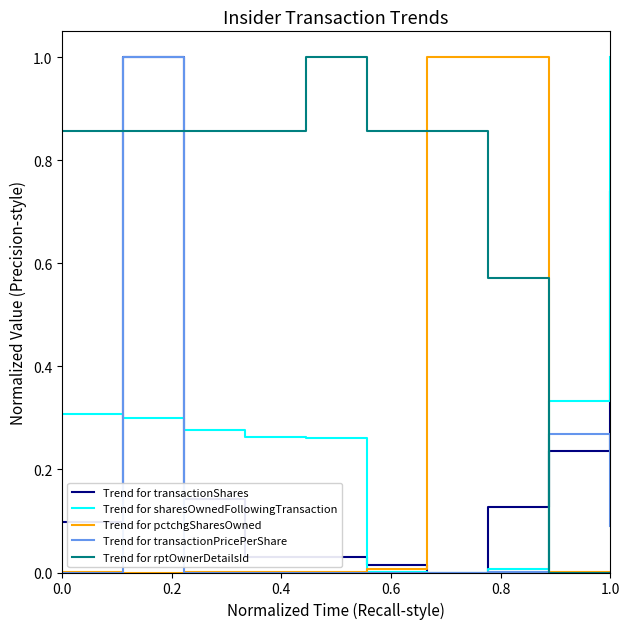

True or false: Trend for rptOwnerDetailsId and Trend for sharesOwnedFollowingTransaction cross at least once.

True